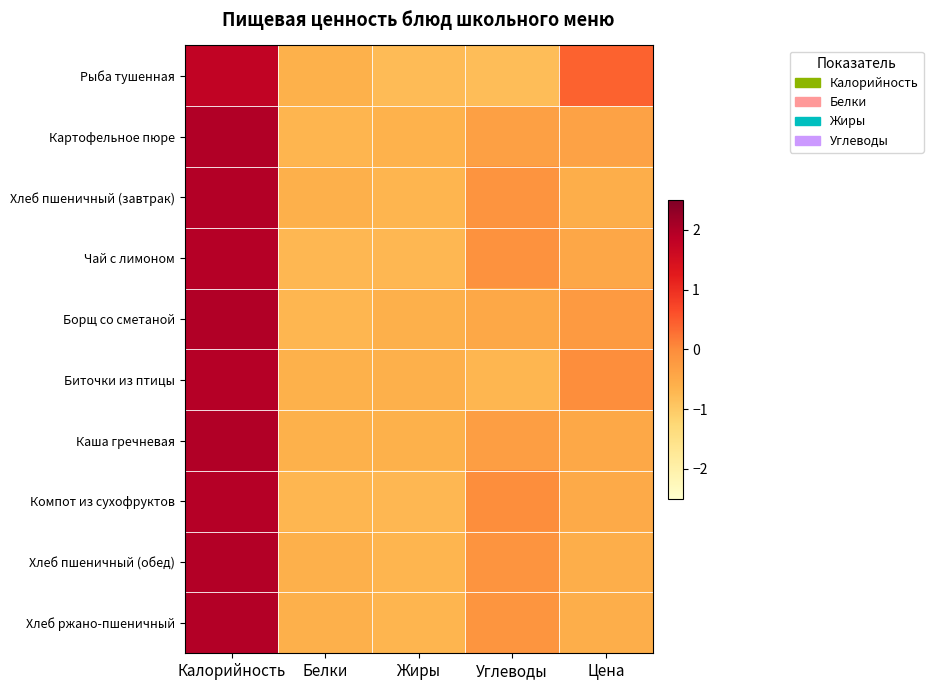

Reading left to right, extract all data points from this chart.

Рыба тушенная: Калорийность=1.8	Белки=-0.6	Жиры=-0.8	Углеводы=-0.8	Цена=0.4
Картофельное пюре: Калорийность=2.0	Белки=-0.7	Жиры=-0.6	Углеводы=-0.3	Цена=-0.4
Хлеб пшеничный (завтрак): Калорийность=2.0	Белки=-0.6	Жиры=-0.7	Углеводы=-0.1	Цена=-0.6
Чай с лимоном: Калорийность=1.9	Белки=-0.7	Жиры=-0.7	Углеводы=-0.1	Цена=-0.4
Борщ со сметаной: Калорийность=2.0	Белки=-0.7	Жиры=-0.6	Углеводы=-0.5	Цена=-0.2
Биточки из птицы: Калорийность=1.9	Белки=-0.6	Жиры=-0.6	Углеводы=-0.7	Цена=-0.0
Каша гречневая: Калорийность=2.0	Белки=-0.6	Жиры=-0.6	Углеводы=-0.3	Цена=-0.5
Компот из сухофруктов: Калорийность=1.9	Белки=-0.7	Жиры=-0.7	Углеводы=-0.0	Цена=-0.5
Хлеб пшеничный (обед): Калорийность=2.0	Белки=-0.6	Жиры=-0.7	Углеводы=-0.1	Цена=-0.6
Хлеб ржано-пшеничный: Калорийность=2.0	Белки=-0.6	Жиры=-0.7	Углеводы=-0.1	Цена=-0.6